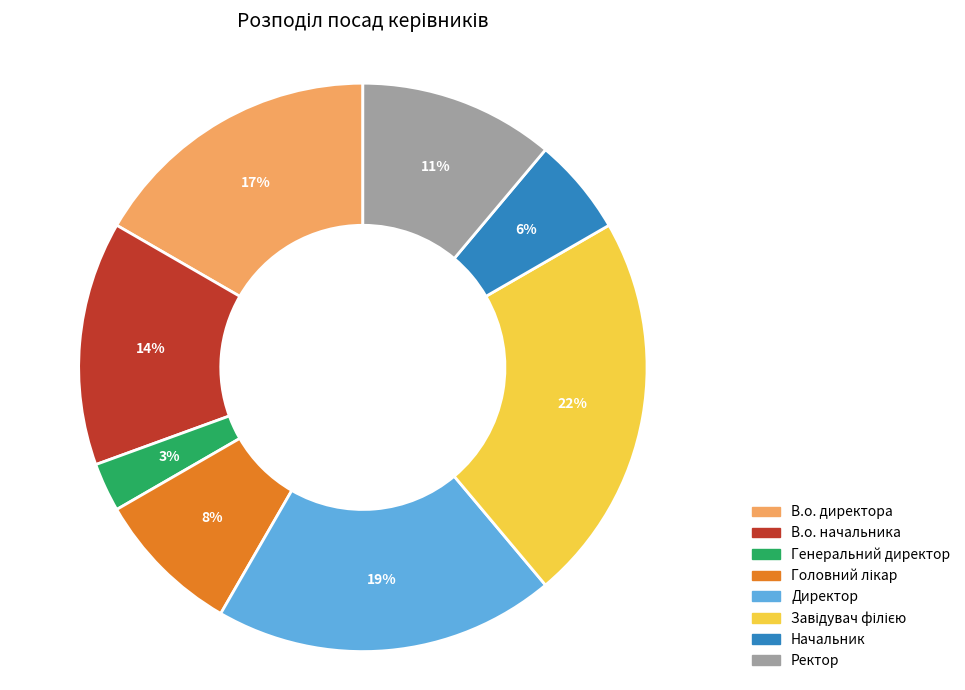

Is the sum of Ректор and Генеральний директор greater than half?

No